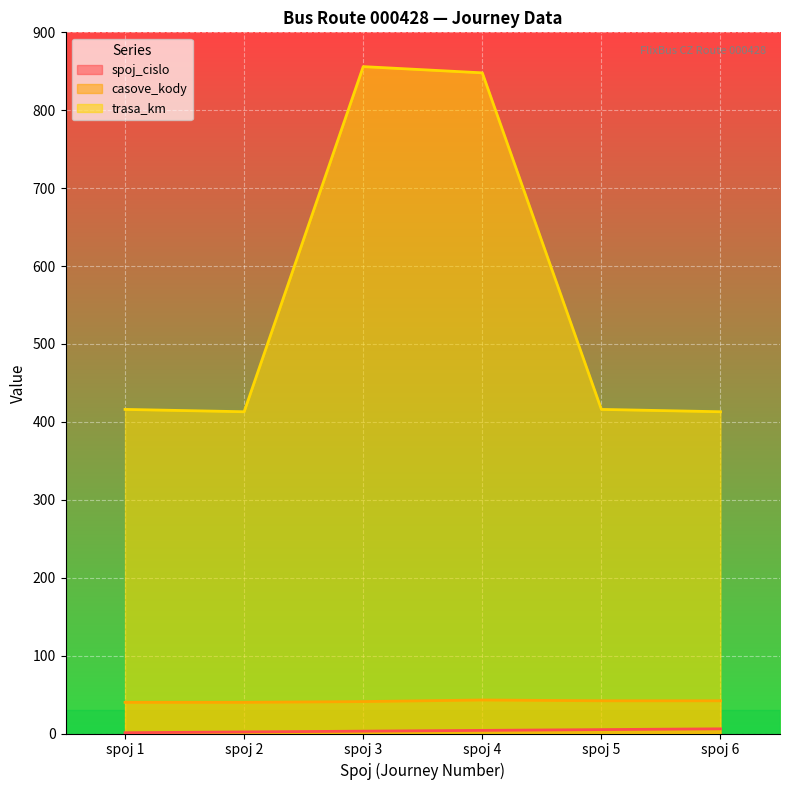

What is the sum of the casove_kody values at spoj 3 and spoj 2?

81